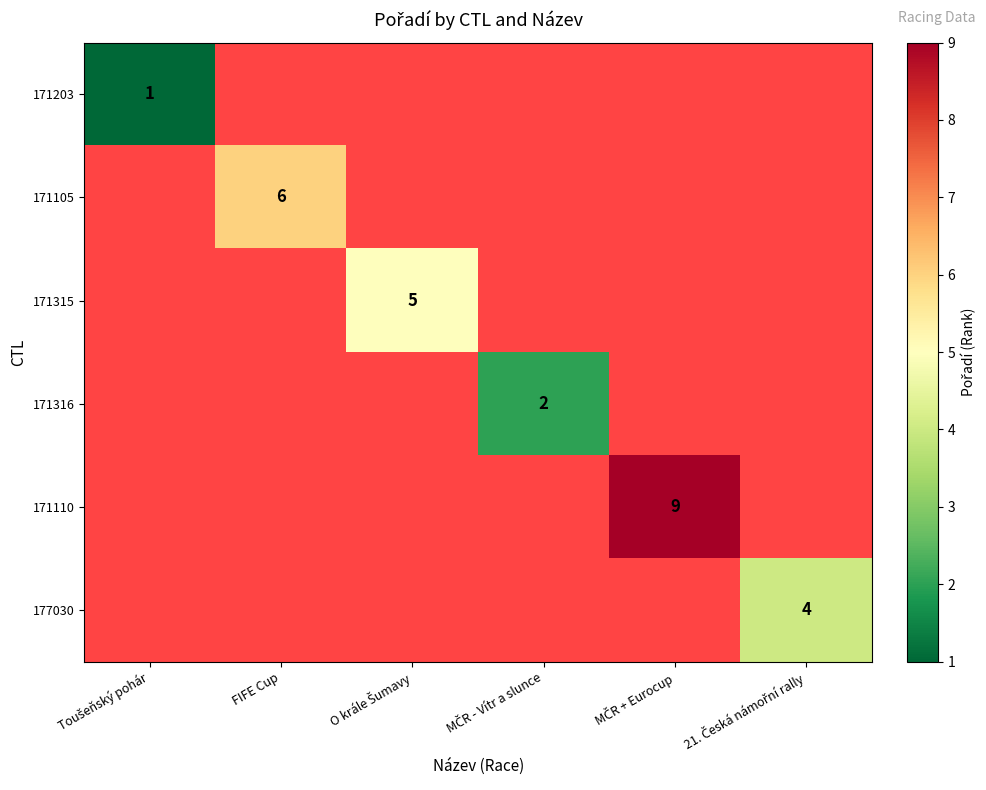

At which category does the chart reach its peak across all series?

MČR + Eurocup